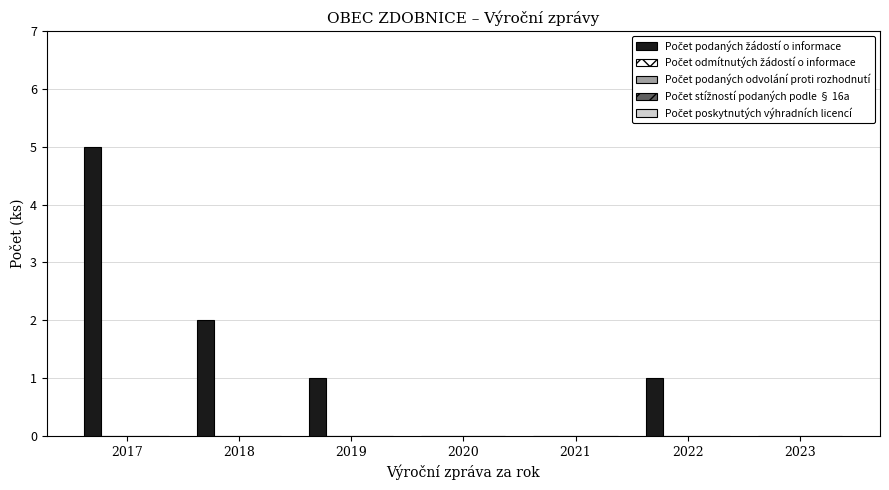

What is the sum of all values?

9